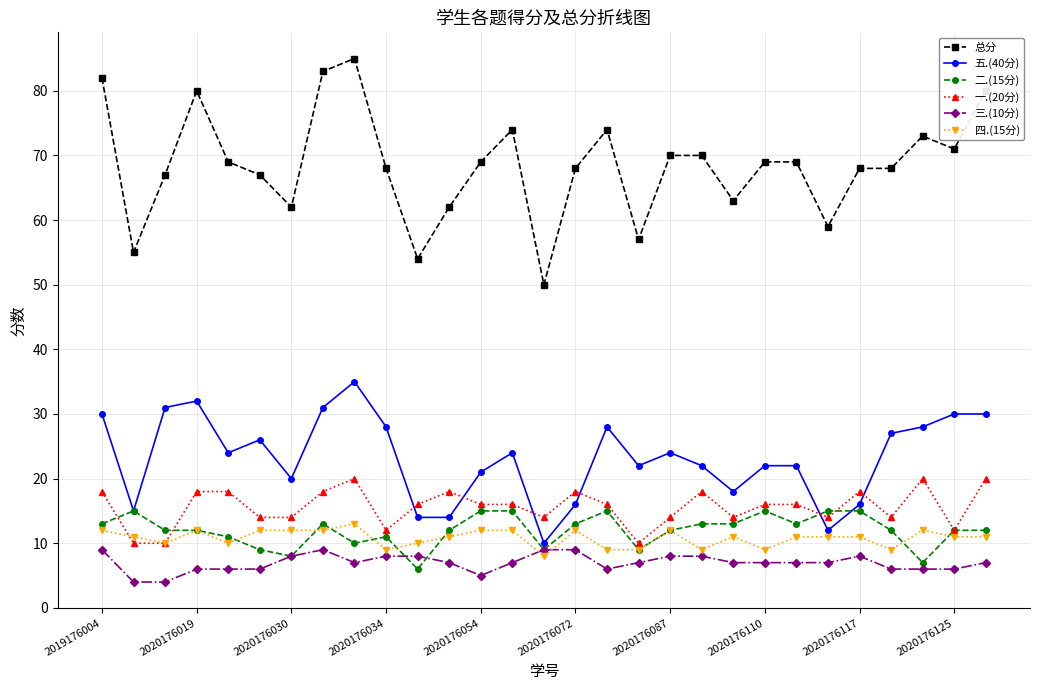

What is the value of the 五.(40分) point at the 3rd from the left?

31